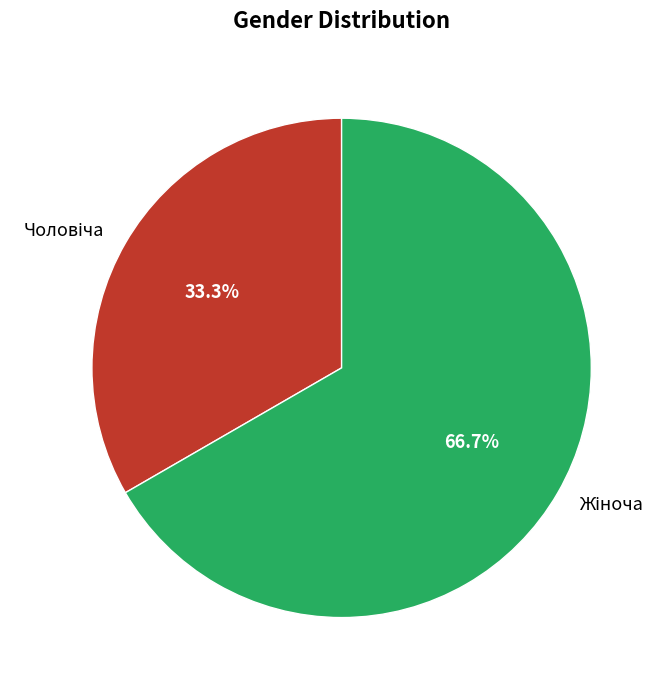

To the nearest percent, what is the difference between the largest and smallest slice percentages?

33%